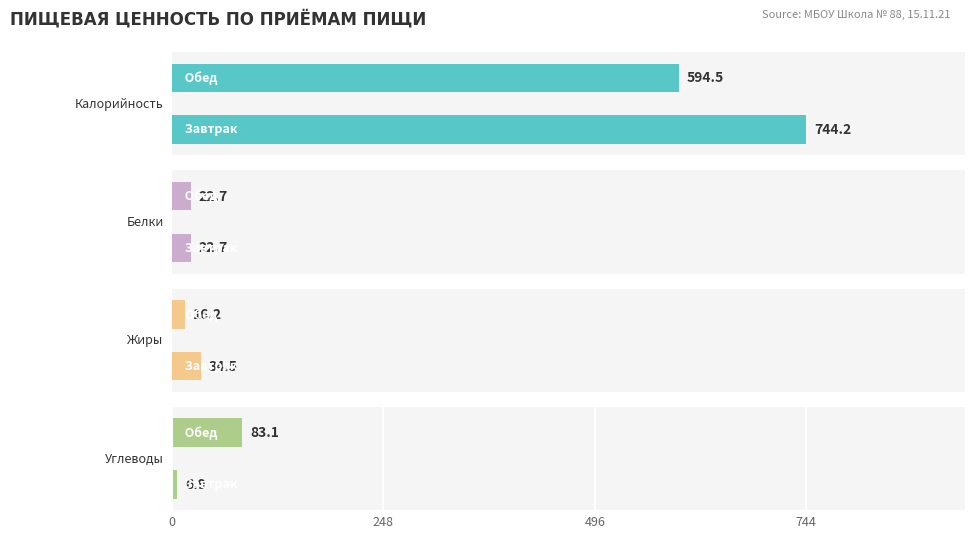

Reading left to right, transcribe all the data shown in this chart.

Калорийность: 744.2	594.5
Белки: 22.7	22.7
Жиры: 34.5	16.2
Углеводы: 6.9	83.1